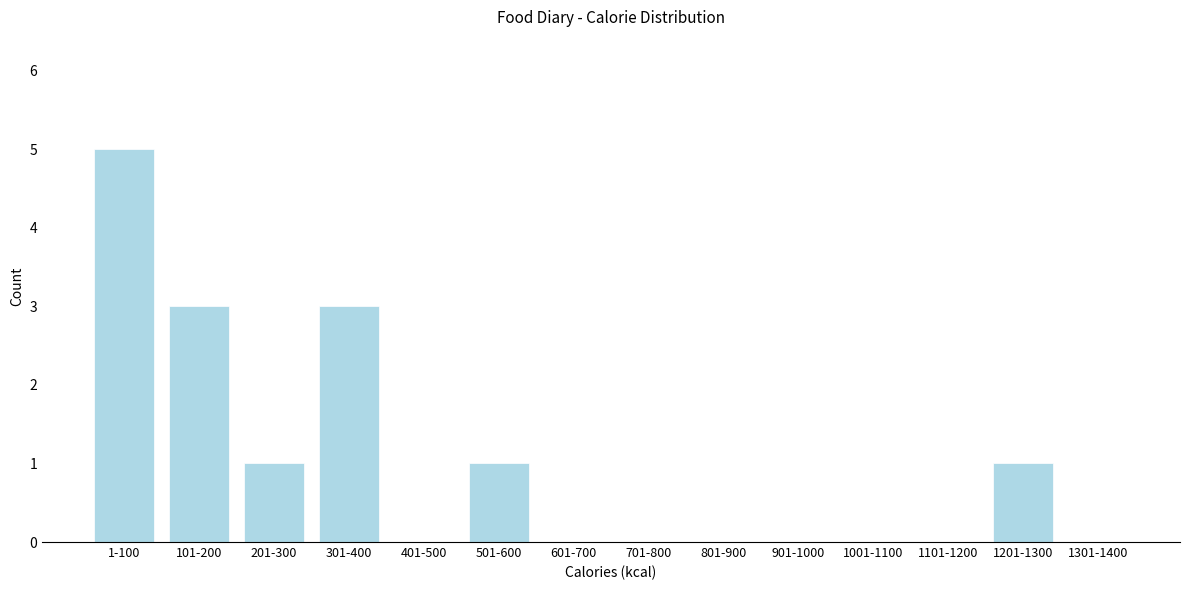

Reading left to right, transcribe all the data shown in this chart.

1-100=5	101-200=3	201-300=1	301-400=3	401-500=0	501-600=1	601-700=0	701-800=0	801-900=0	901-1000=0	1001-1100=0	1101-1200=0	1201-1300=1	1301-1400=0